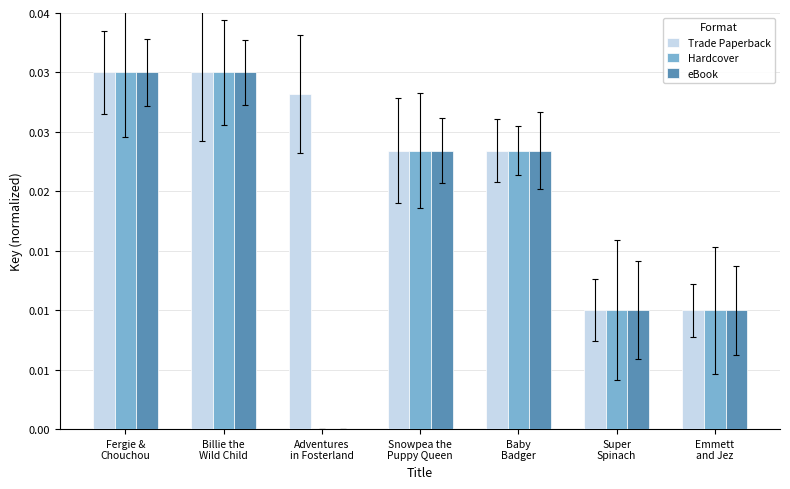

At Emmett
and Jez, list the series in order from largest to smallest.

Trade Paperback, Hardcover, eBook